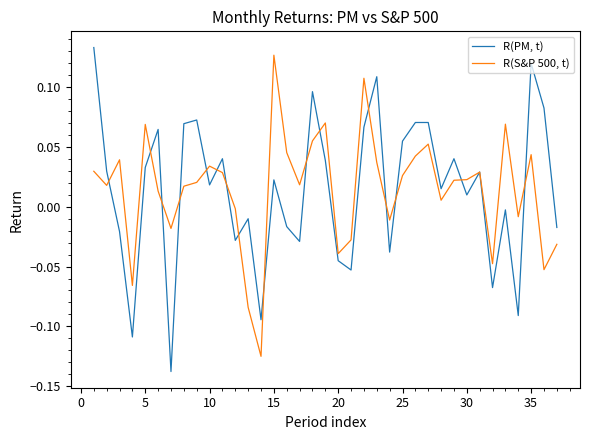

How many lines are shown in the chart?

2